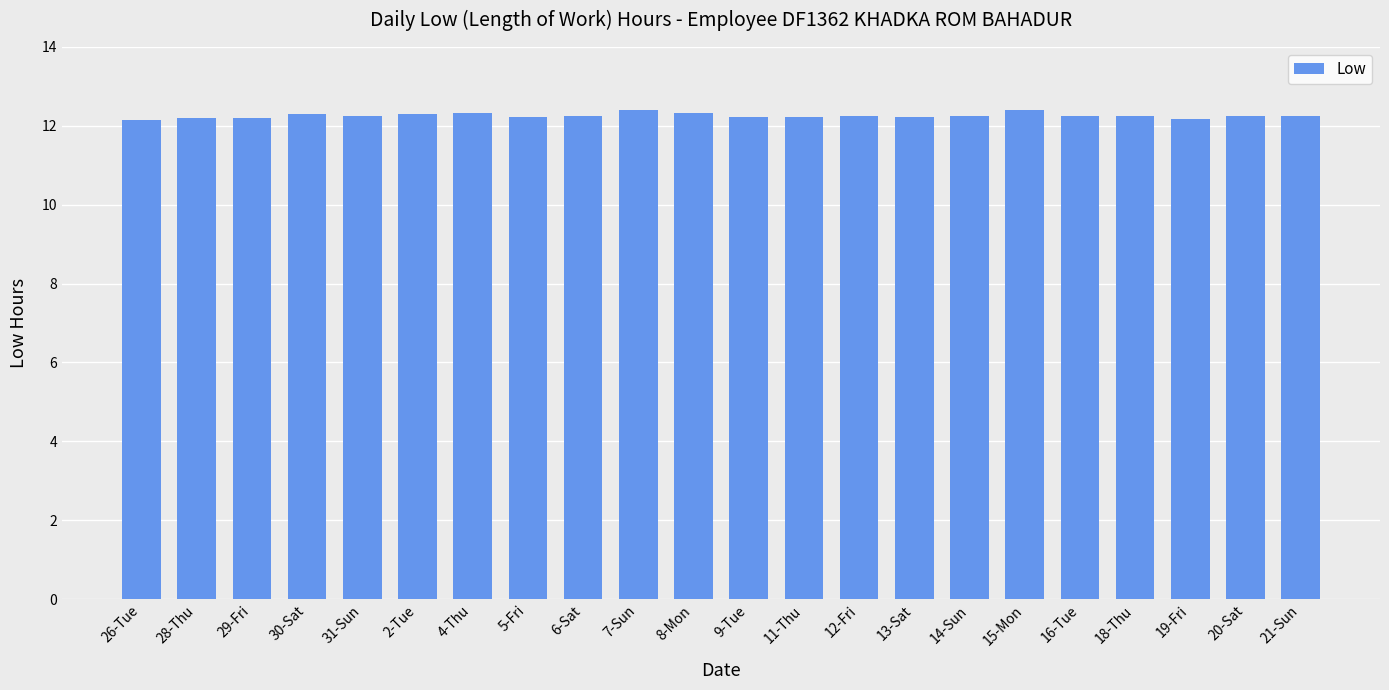

Count the number of categories in the chart.

22